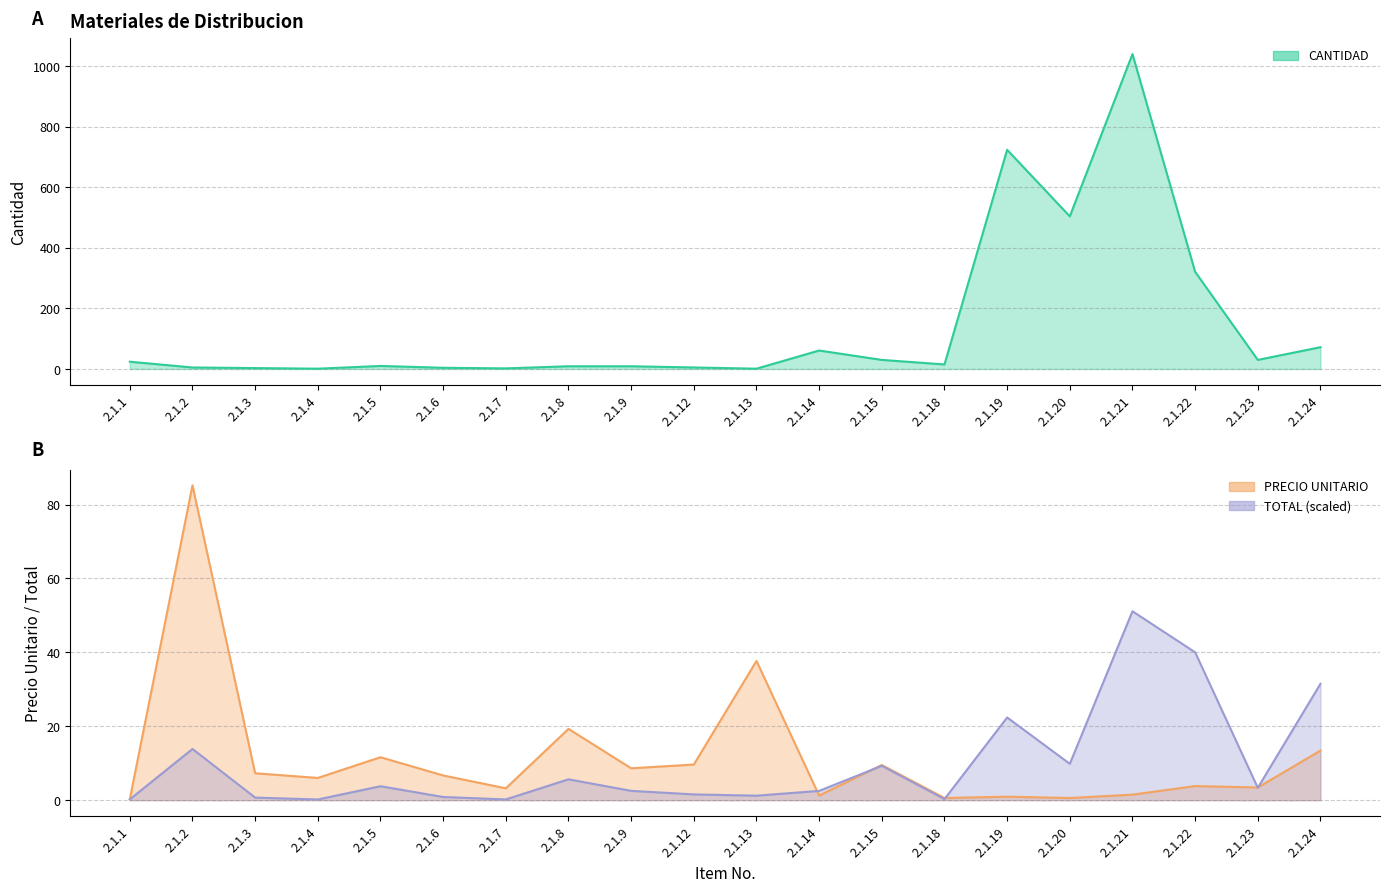

At how many categories does at least one series exceed 495?

3